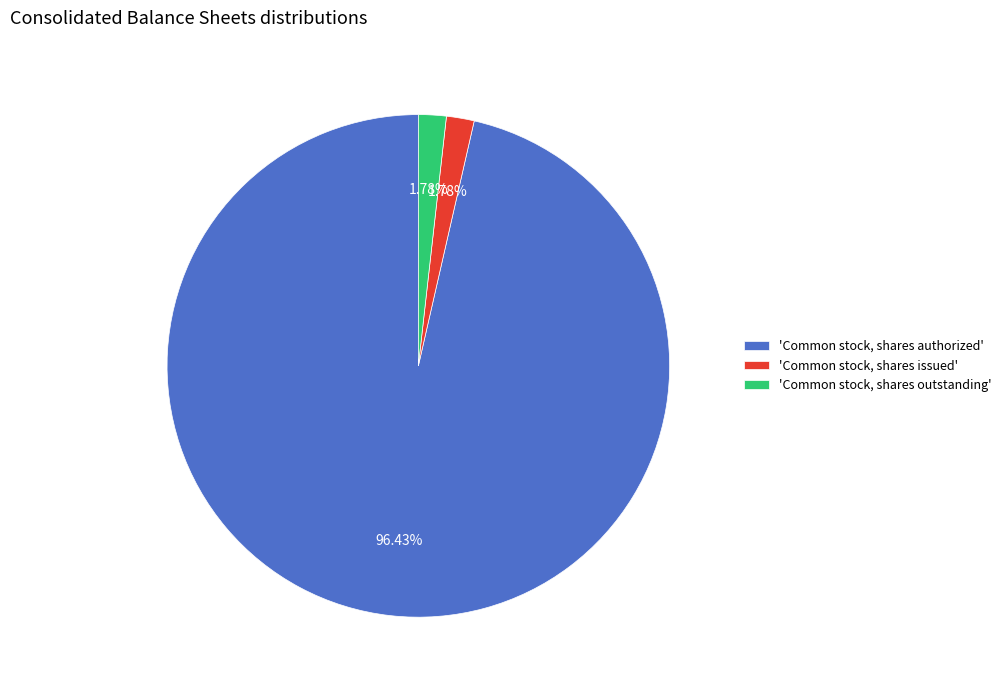

Does 'Common stock, shares authorized' represent more than half of the total?

Yes